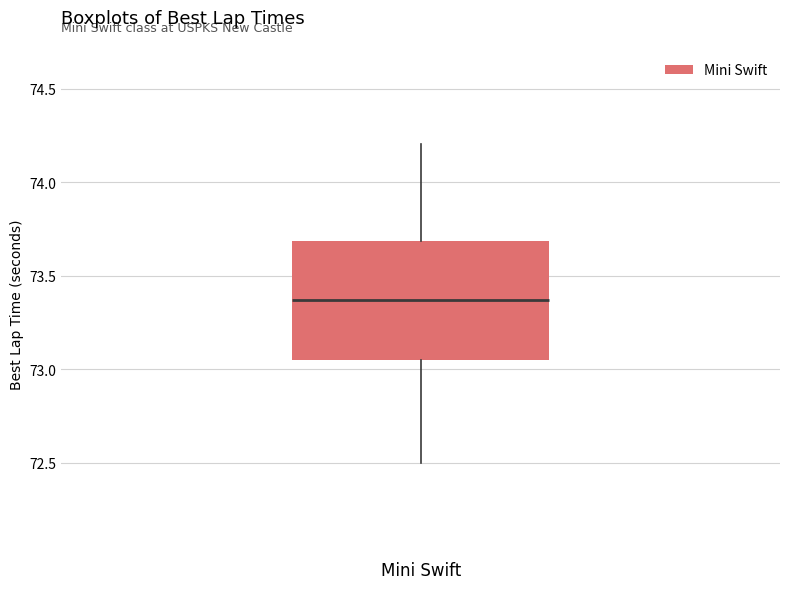

Transcribe this box plot: give where the median line is, the range the box spans, and where the two whiskers end, as read against the y-axis. The values are not printed on the chart, so give them approximately, as read against the axis.

median 73.35, box 73.05 to 73.70, whiskers 72.50 to 74.20